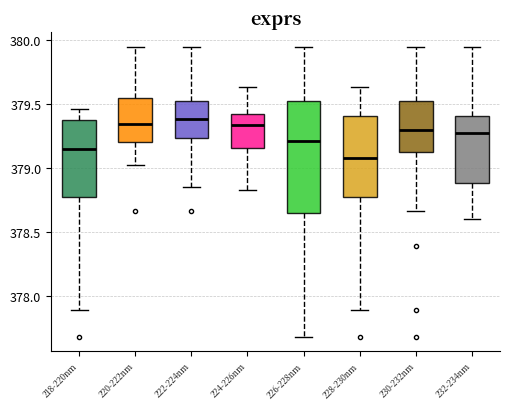

Where does the lower whisker of the box for 224-226nm end on the y-axis? The values are not printed on the chart, so give them approximately, as read against the axis.

378.85